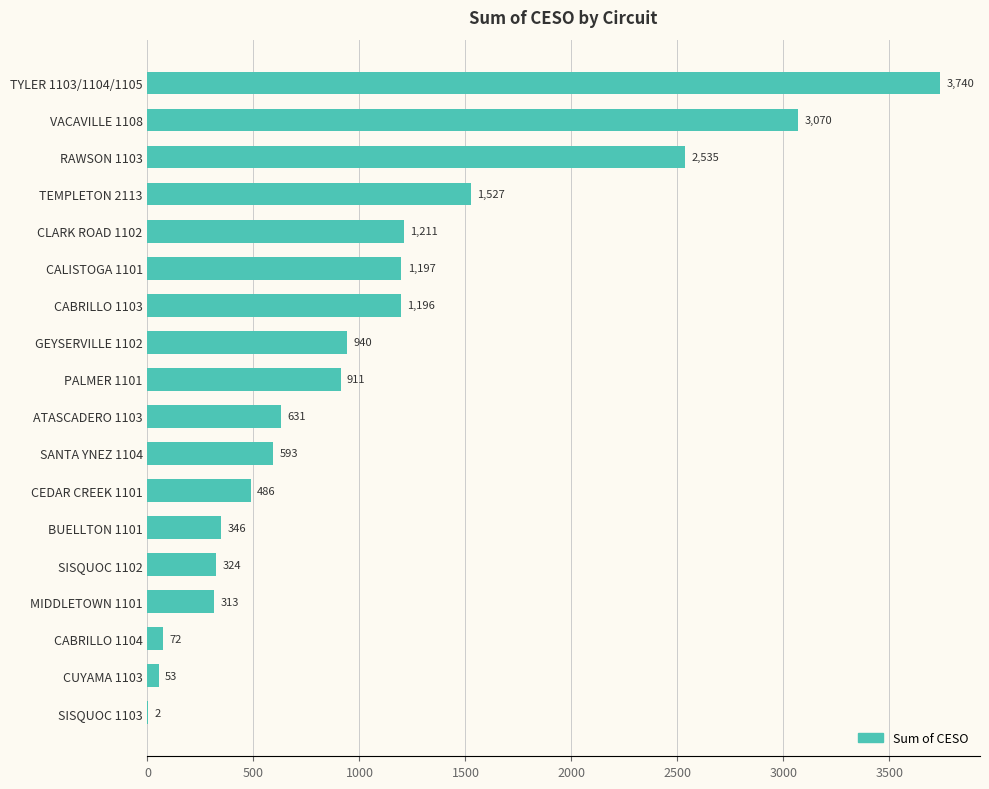

What is the maximum value shown in the chart?

3740